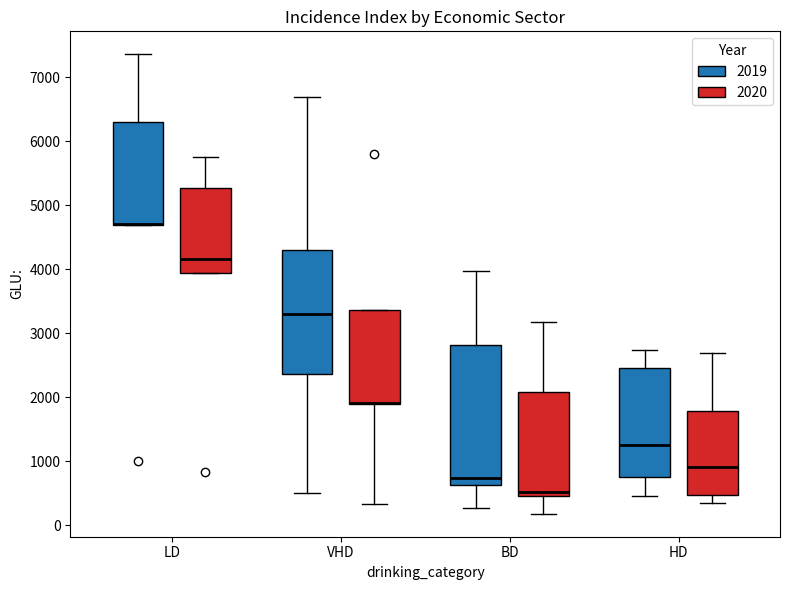

Reading left to right, read every box against the y-axis: the position of its median line, the range the box covers, and the ends of its whiskers. The values are not printed on the chart, so give them approximately, as read against the axis.

LD (2019): median 4700 (drawn on the box's lower edge), box 4700 to 6300, whiskers 4700 to 7400
LD (2020): median 4200, box 3900 to 5300, whiskers 3900 to 5800
VHD (2019): median 3300, box 2400 to 4300, whiskers 500 to 6700
VHD (2020): median 1900 (drawn on the box's lower edge), box 1900 to 3400, whiskers 300 to 3400
BD (2019): median 700, box 600 to 2800, whiskers 300 to 4000
BD (2020): median 500 (just above the box's lower edge), box 500 to 2100, whiskers 200 to 3200
HD (2019): median 1300, box 700 to 2500, whiskers 500 to 2700
HD (2020): median 900, box 500 to 1800, whiskers 400 to 2700